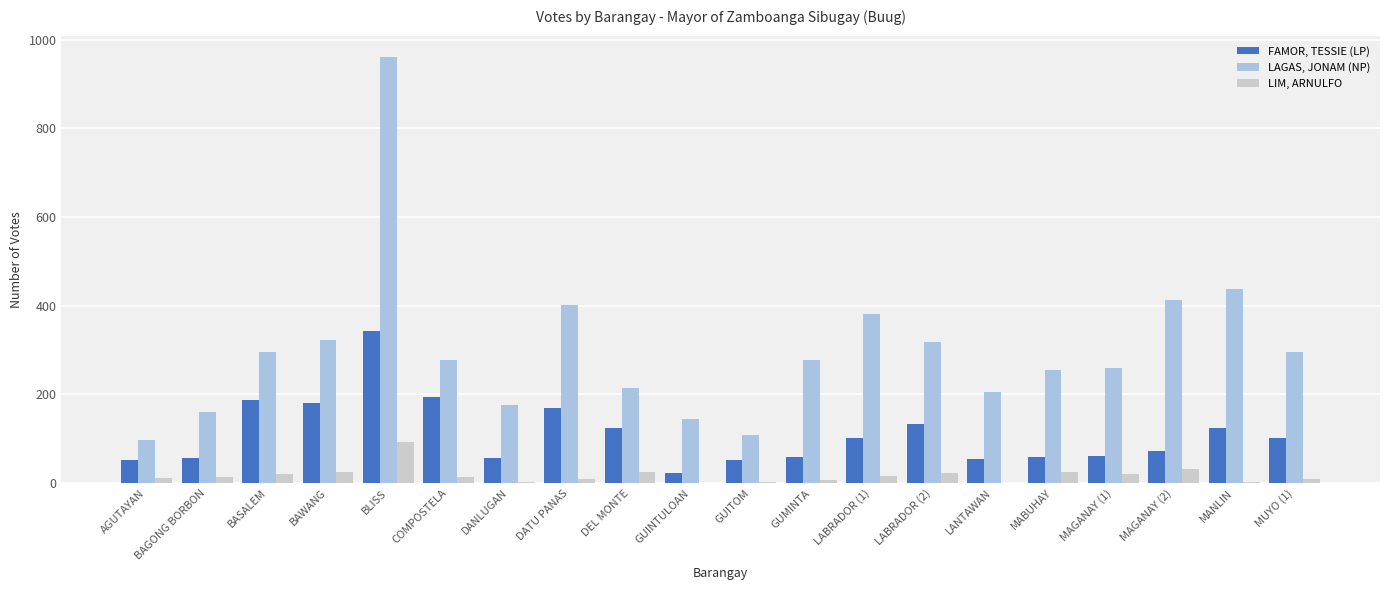

Where does the FAMOR, TESSIE (LP) series first go above 102?

BASALEM